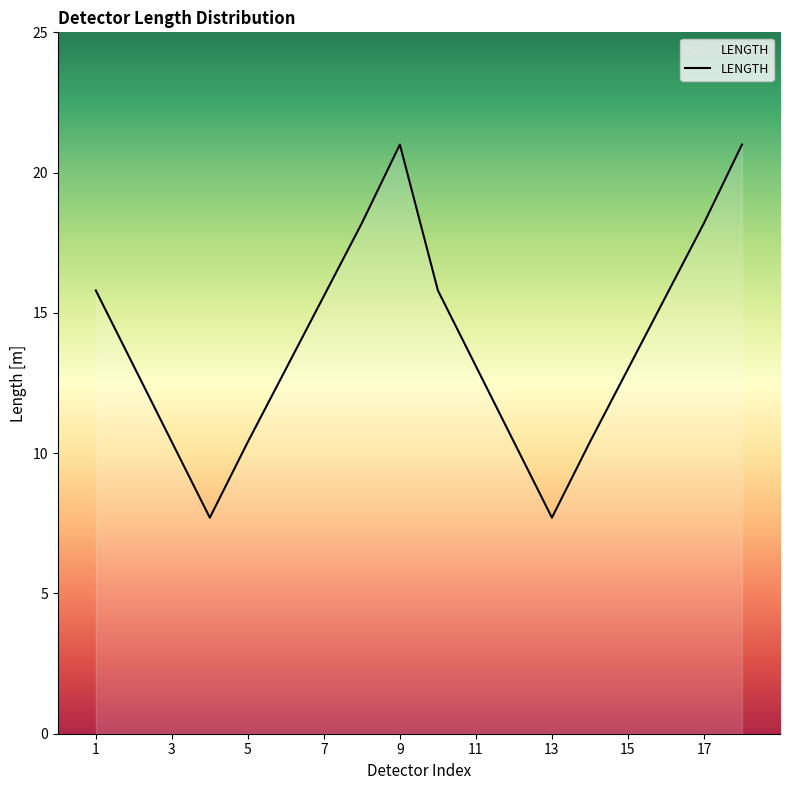

What is the difference between the maximum and minimum values?

13.3